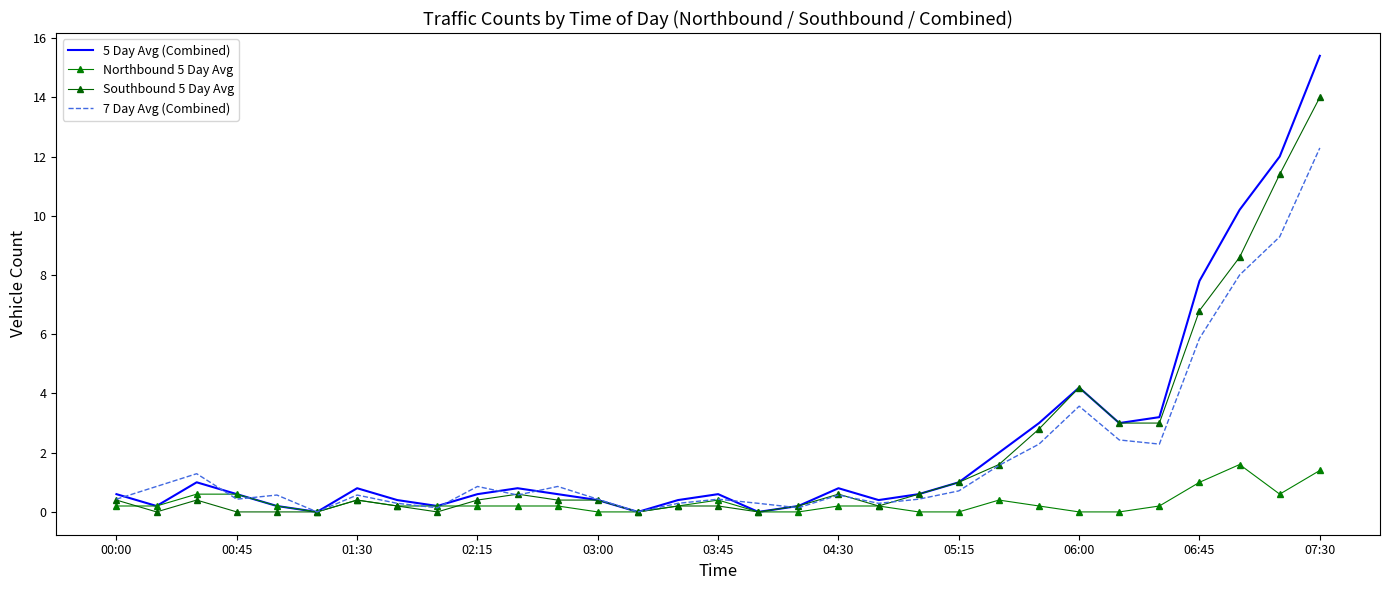

What are all the series names shown in the legend?

5 Day Avg (Combined), Northbound 5 Day Avg, Southbound 5 Day Avg, 7 Day Avg (Combined)